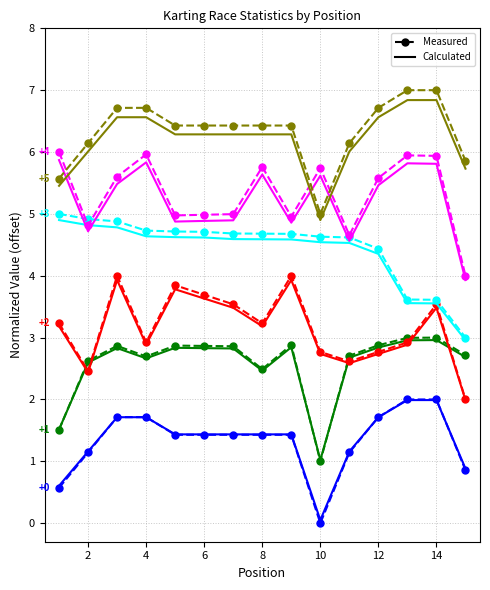

What is the maximum value shown in the chart?

7.0